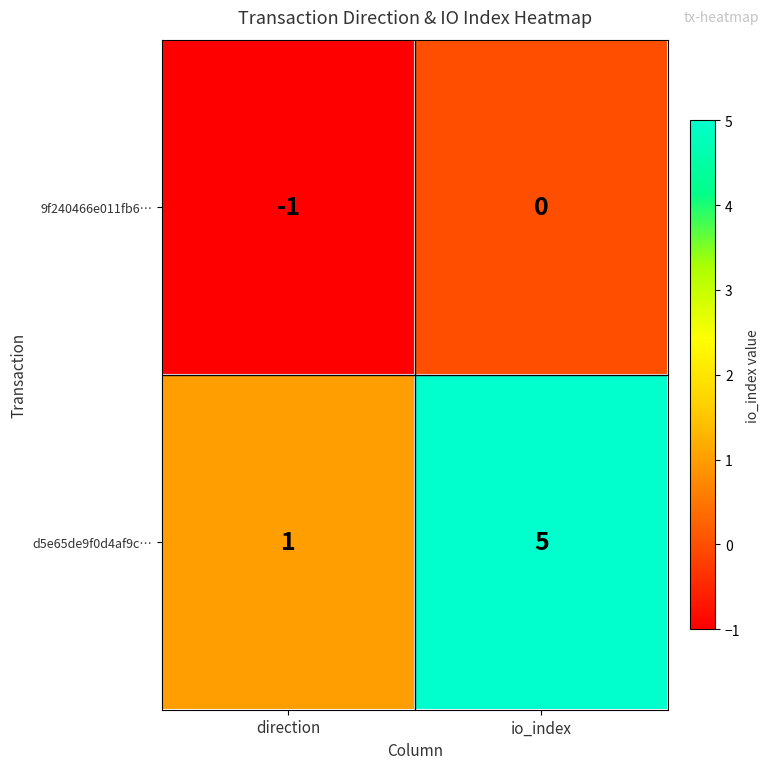

What is the difference between the d5e65de9f0d4af9c… values at direction and io_index?

4